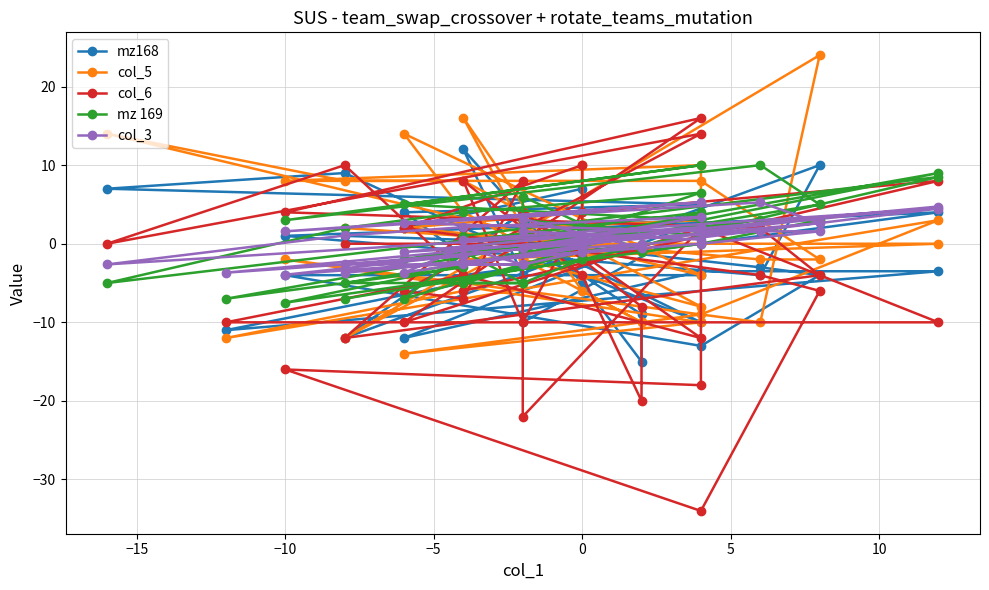

What is the minimum value for col_6?

-34.0